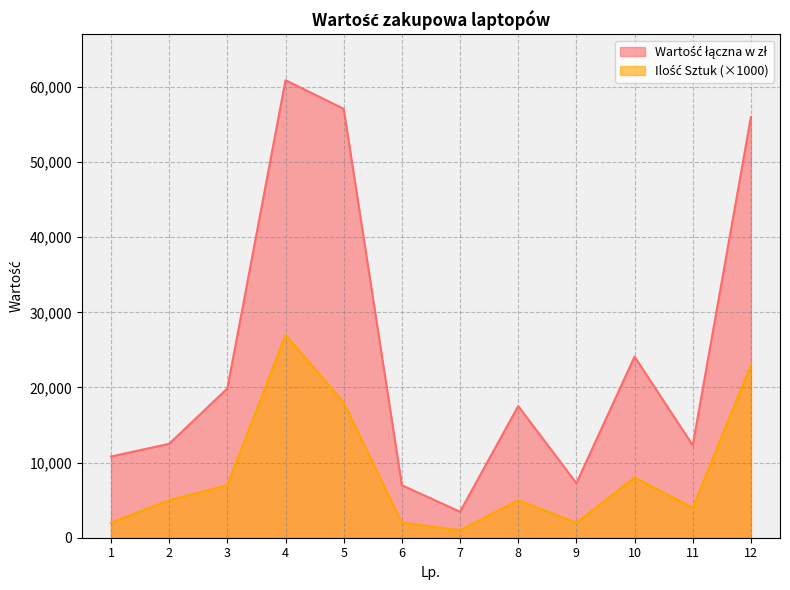

True or false: Ilość Sztuk and Wartość łączna w zł cross at least once.

False